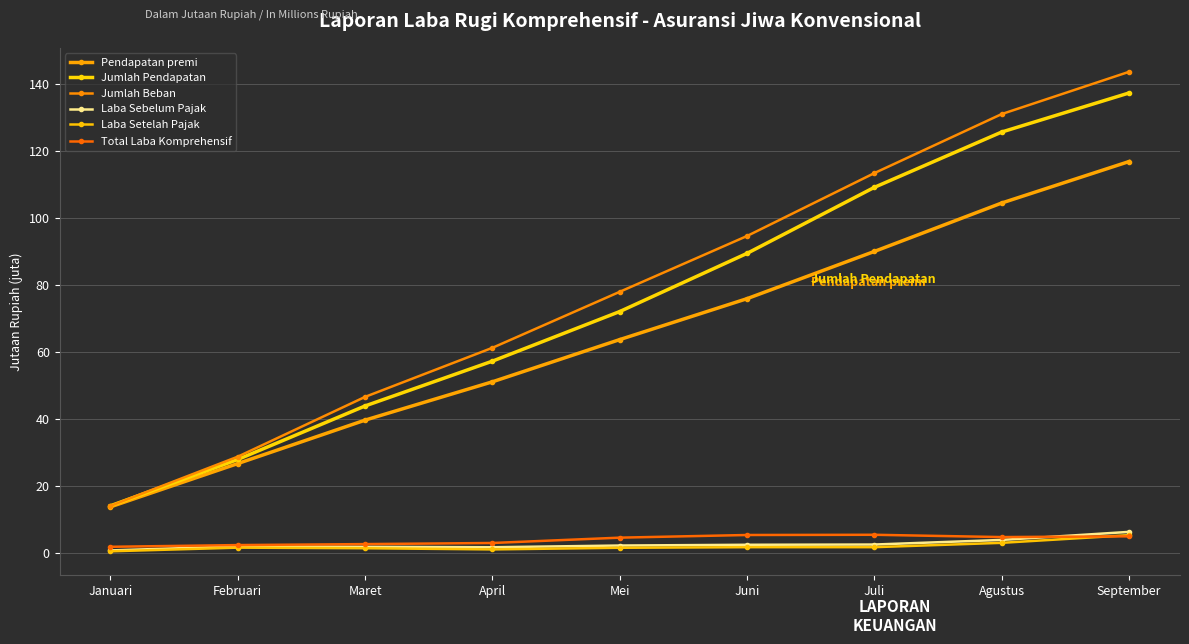

Reading right to left, extract all data points from this chart.

Pendapatan premi: September=116.9	Agustus=104.5	Juli=90.0	Juni=76.0	Mei=63.8	April=51.2	Maret=39.7	Februari=26.8	Januari=13.9
Jumlah Pendapatan: September=137.3	Agustus=125.7	Juli=109.2	Juni=89.5	Mei=72.1	April=57.3	Maret=44.0	Februari=28.0	Januari=14.2
Jumlah Beban: September=143.6	Agustus=131.0	Juli=113.4	Juni=94.6	Mei=78.0	April=61.3	Maret=46.7	Februari=28.8	Januari=14.2
Laba Sebelum Pajak: September=6.4	Agustus=4.0	Juli=2.6	Juni=2.6	Mei=2.3	April=1.8	Maret=1.9	Februari=2.1	Januari=0.9
Laba Setelah Pajak: September=5.4	Agustus=3.1	Juli=1.8	Juni=1.8	Mei=1.7	April=1.2	Maret=1.5	Februari=1.7	Januari=0.6
Total Laba Komprehensif: September=5.1	Agustus=4.8	Juli=5.5	Juni=5.5	Mei=4.7	April=3.1	Maret=2.8	Februari=2.5	Januari=1.9